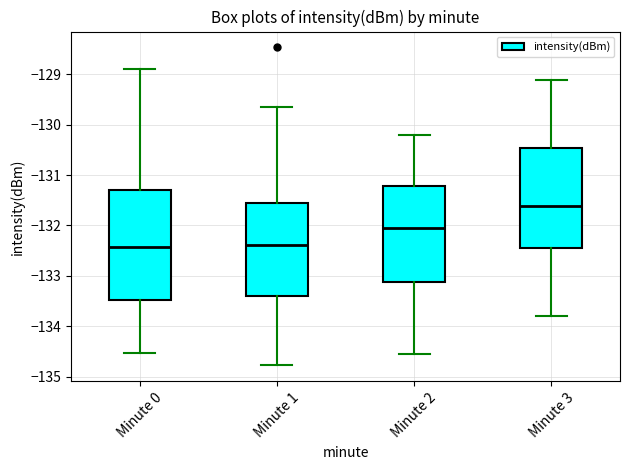

Where is the lower edge of the box for Minute 1 on the y-axis? The values are not printed on the chart, so give them approximately, as read against the axis.

-133.4